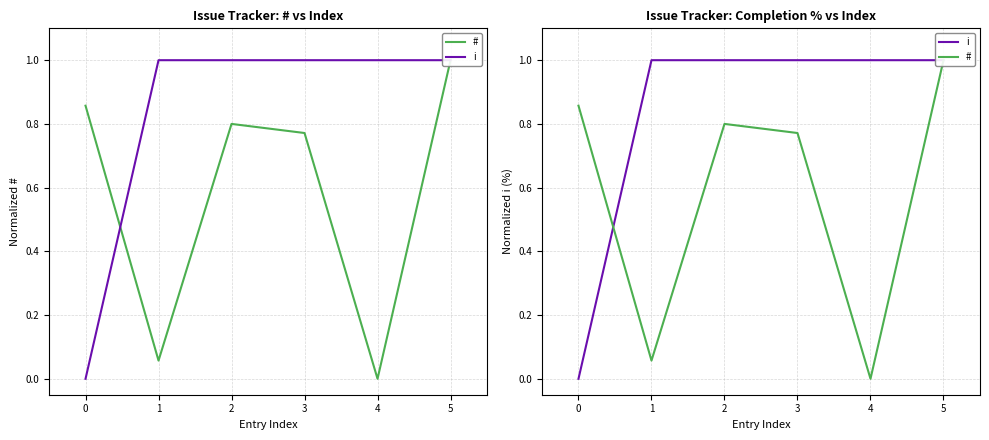

How many interior local valleys does the # series have?

2